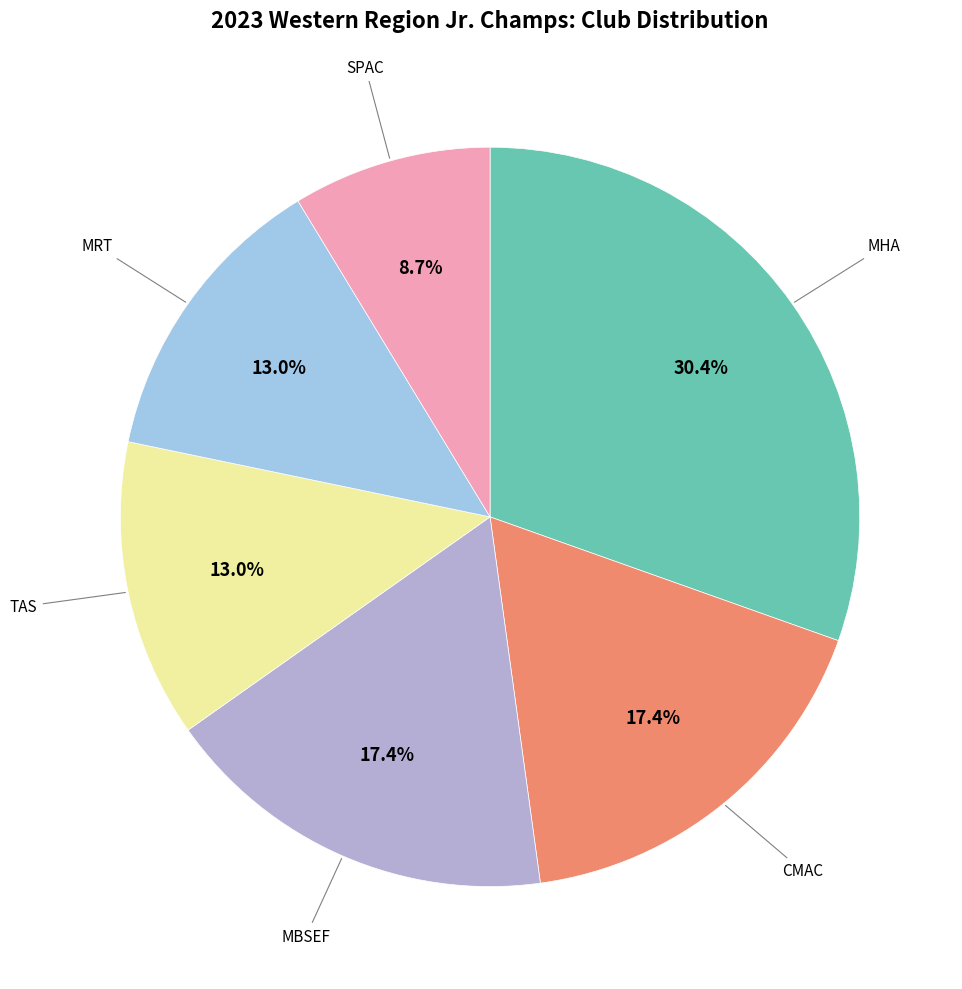

The MBSEF slice represents 17% of the pie. True or false?

True